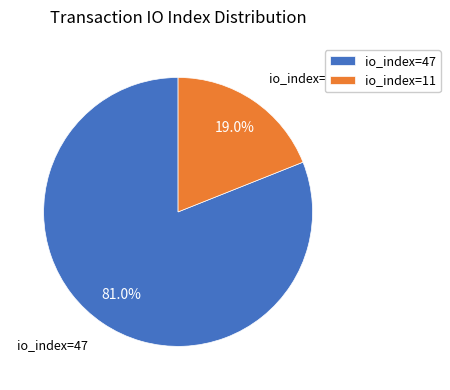

To the nearest percent, what is the difference between the largest and smallest slice percentages?

62%